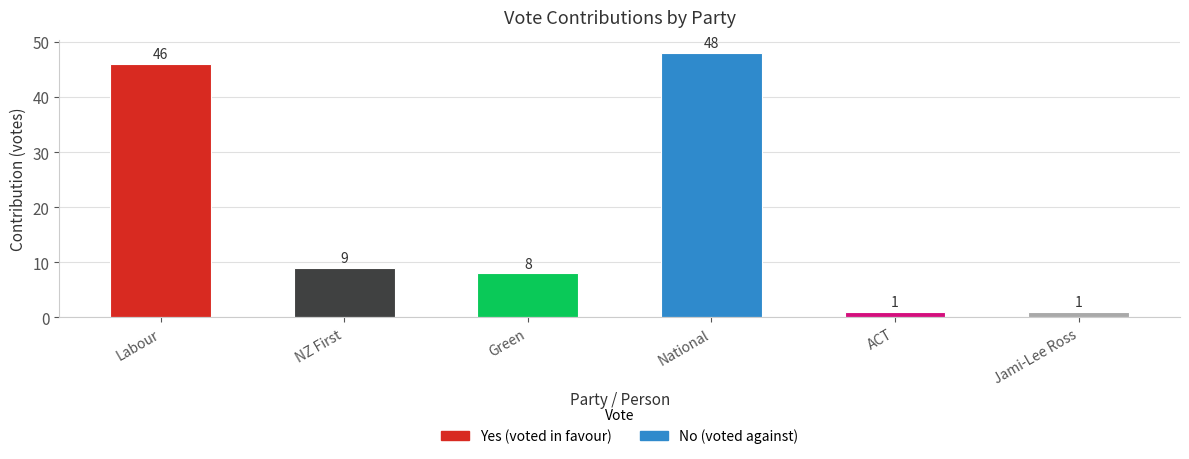

The value of No at Jami-Lee Ross is 2. True or false?

False